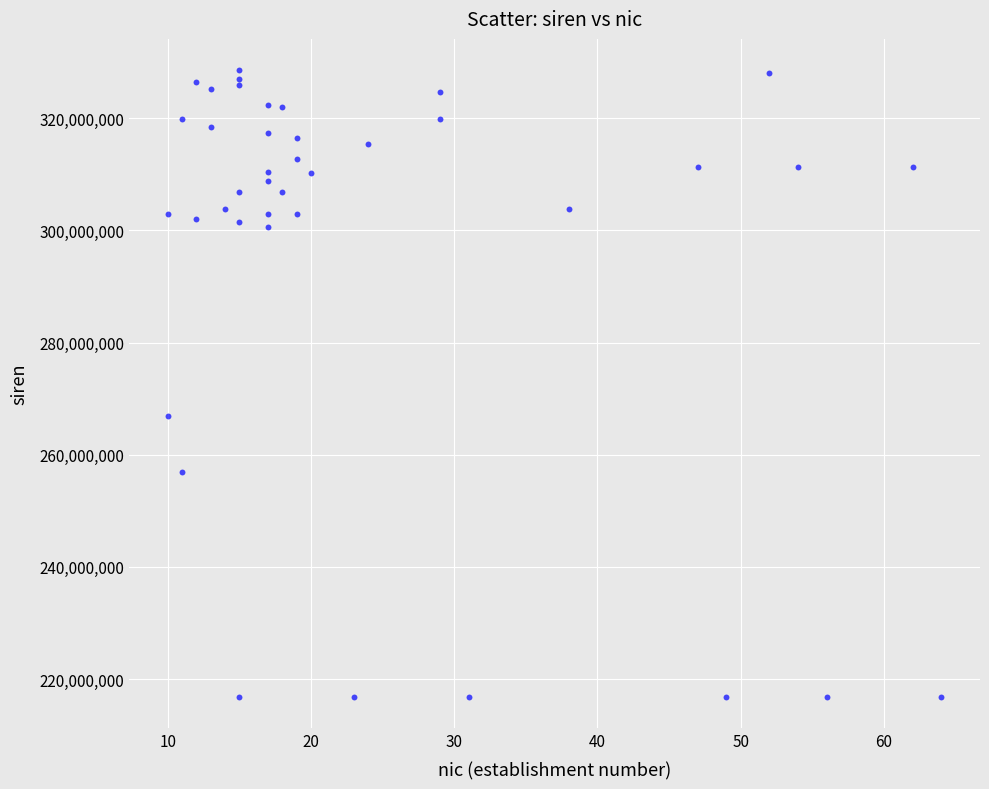

What Y value in the scatter plot is closest to 272729613?

266901842